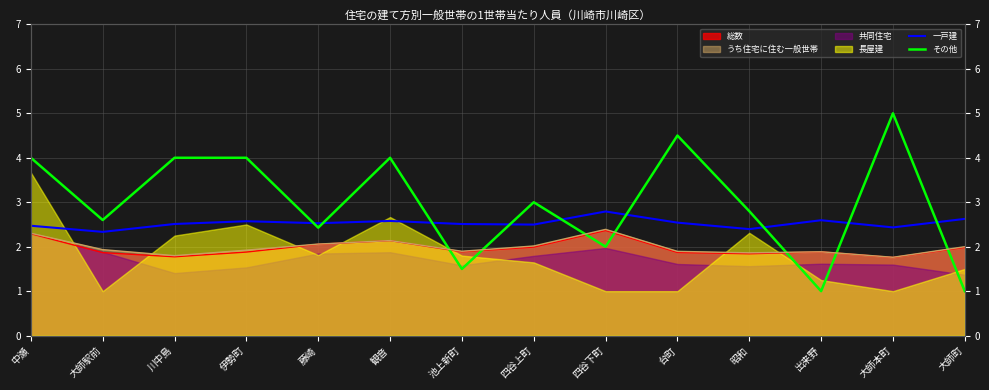

Is it true that その他 equals 3.0 at 四谷上町?

True